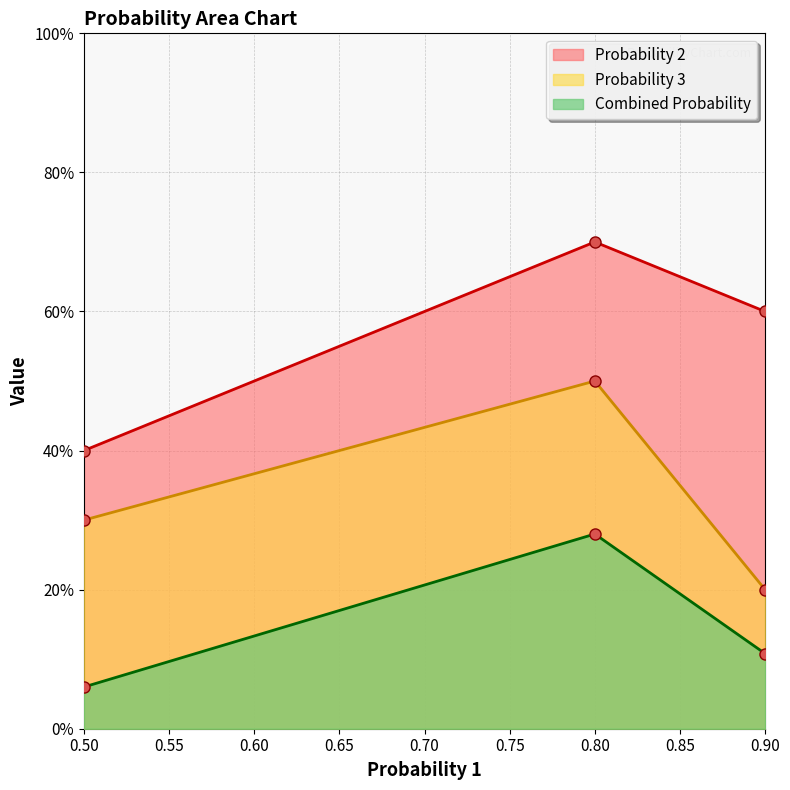

Reading left to right, list all the values displayed in this chart.

Probability 2: 0.5=0.4	0.8=0.7	0.9=0.6
Probability 3: 0.5=0.3	0.8=0.5	0.9=0.2
Combined Probability: 0.5=0.1	0.8=0.3	0.9=0.1